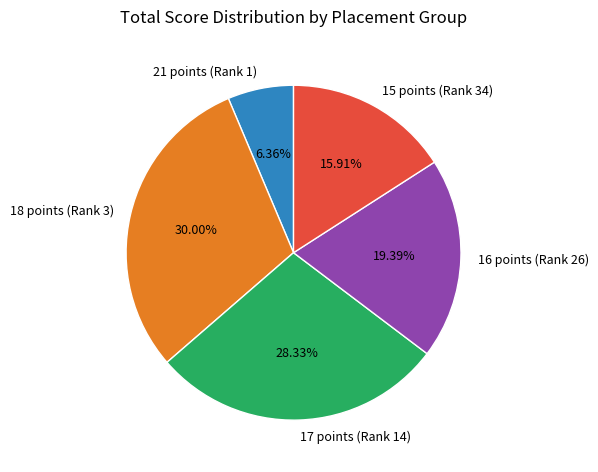

Does 15 points (Rank 34) account for over 50% of the chart?

No